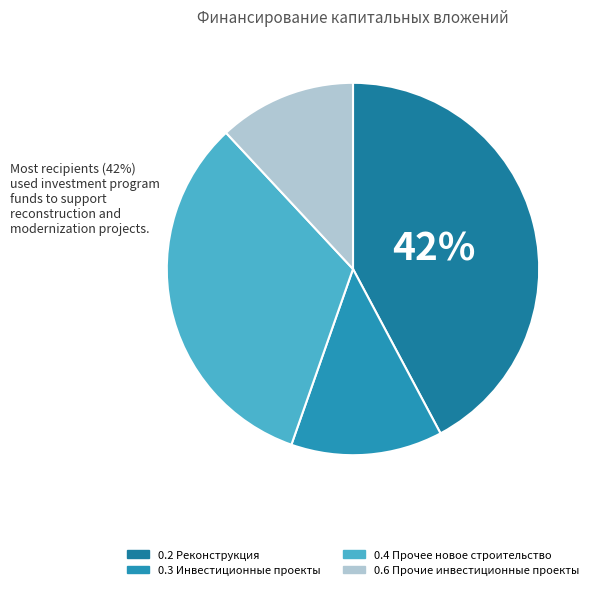

To the nearest percent, what is the combined percentage of 0.6 Прочие инвестиционные проекты and 0.4 Прочее новое строительство?

45%